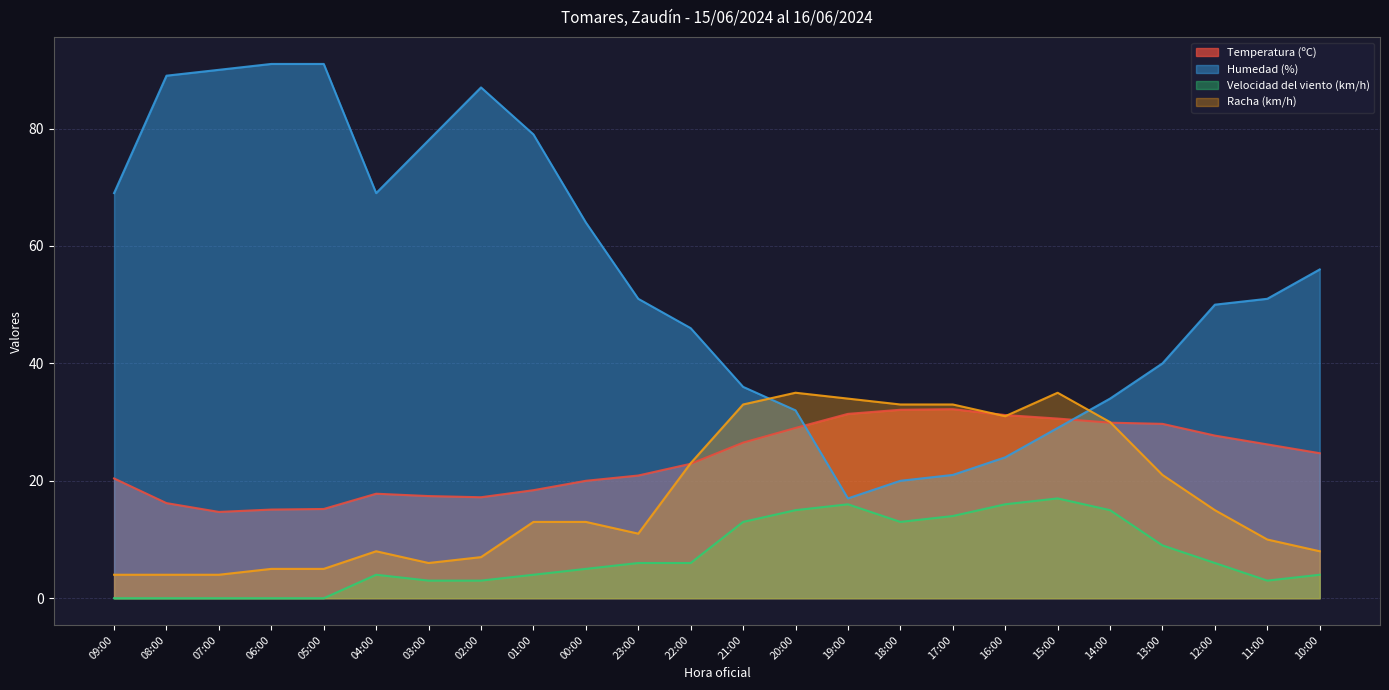

What is the value of the Velocidad del viento (km/h) point at the 22nd from the left?

6.0